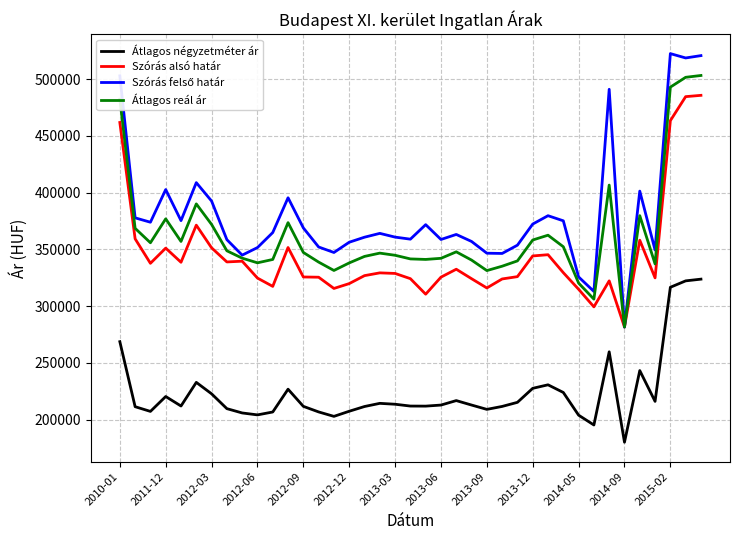

Does the chart have visible grid lines?

Yes